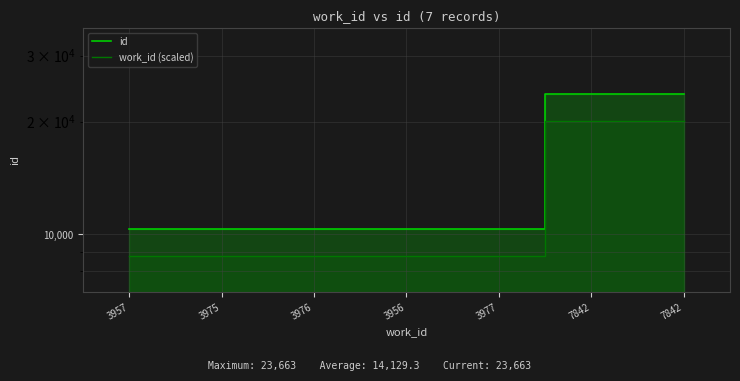

What is the value of the work_id (scaled) point at the 5th from the left?

8771.1